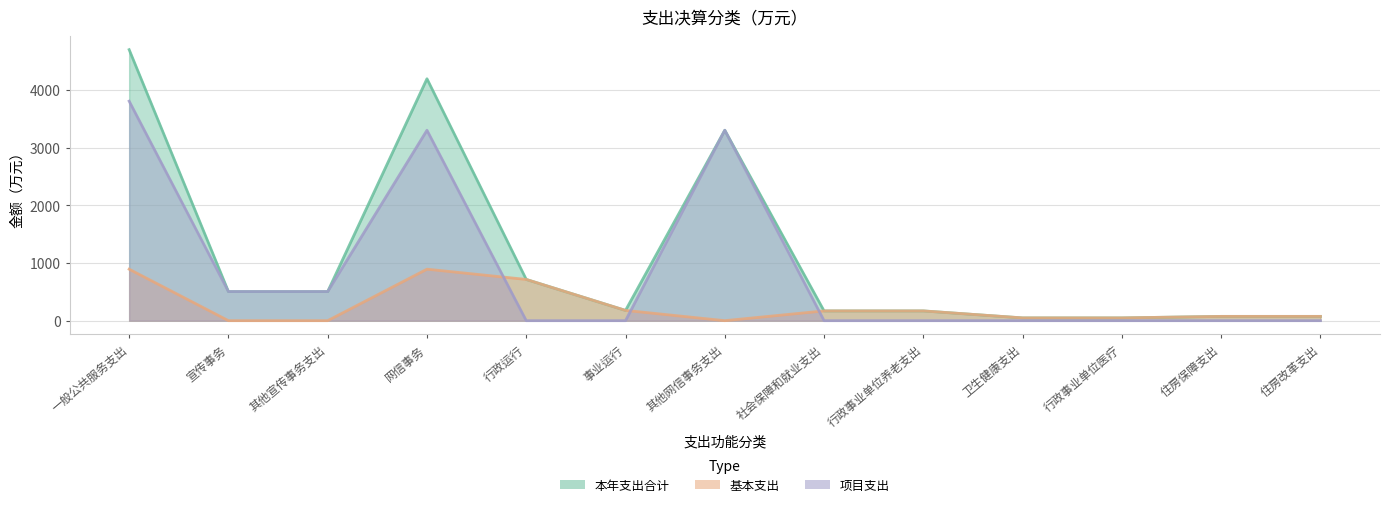

What is the average value of the 本年支出合计 series?

1129.7